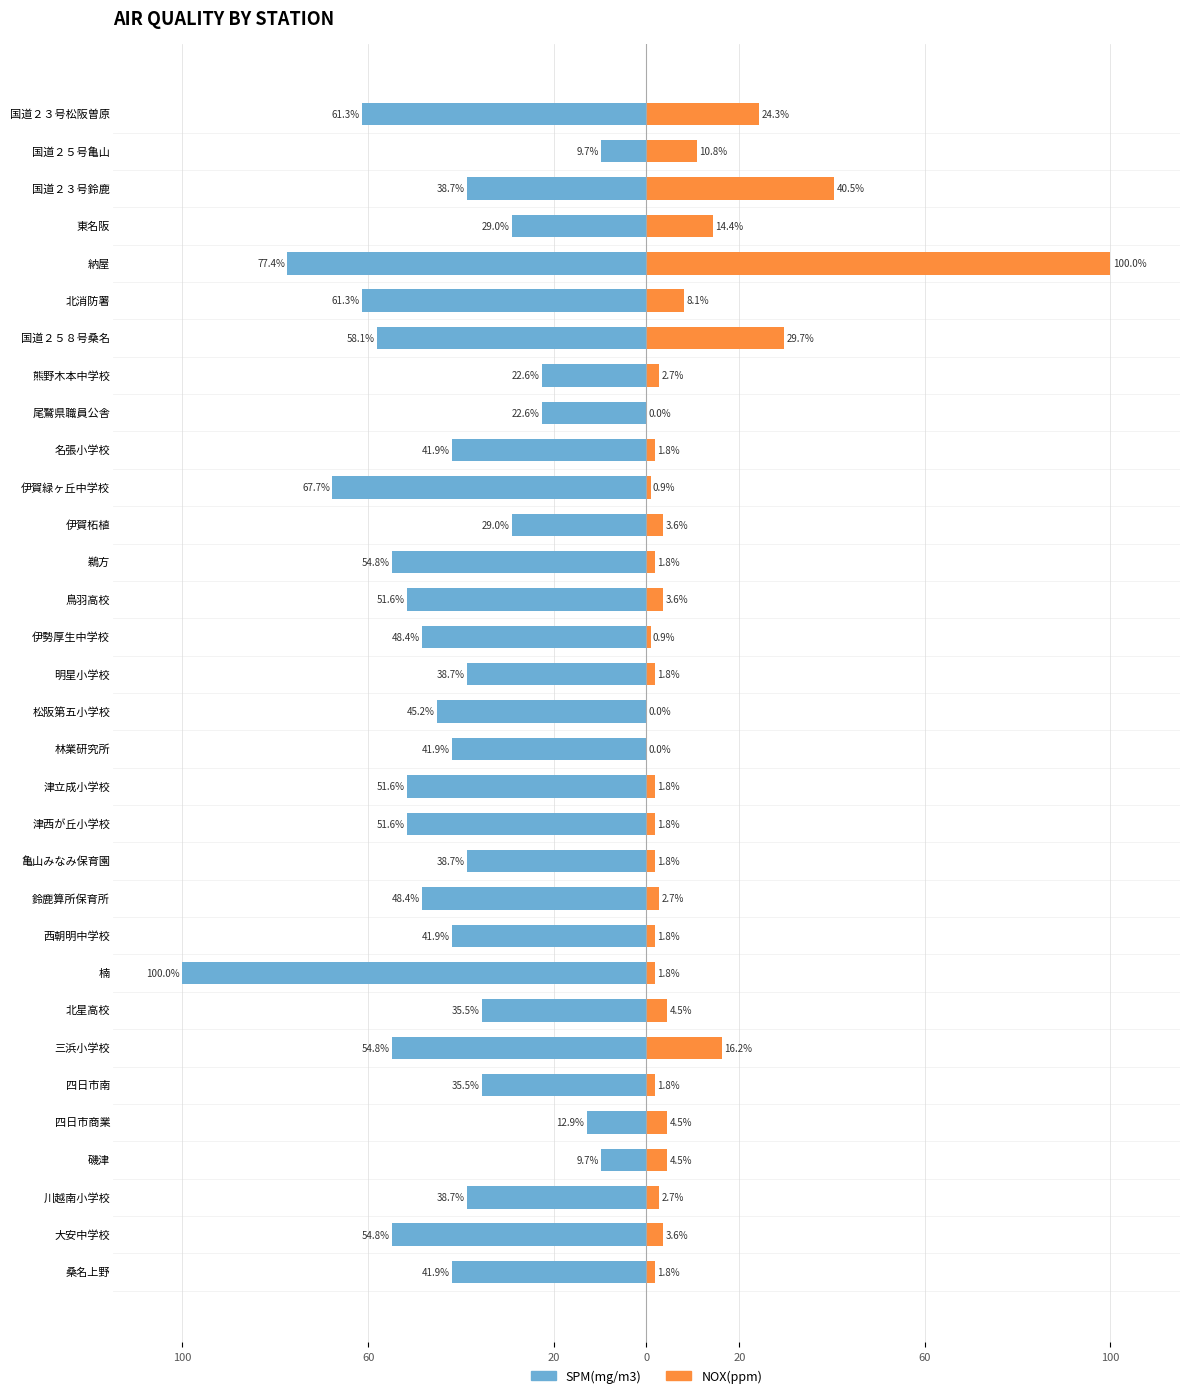

What is the highest value of the SPM(mg/m3) series?

-9.7